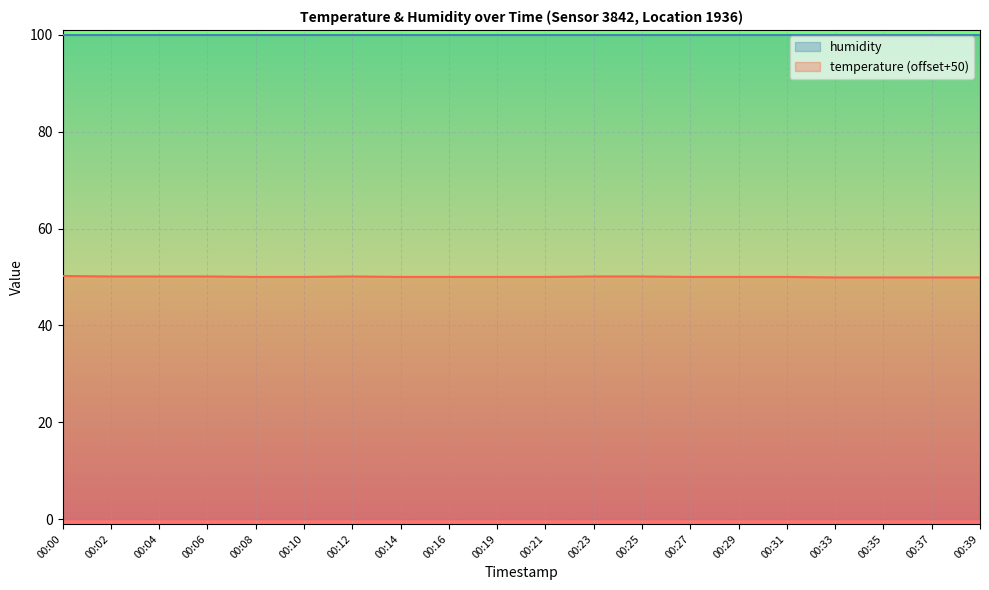

Which category has the highest value across all series?

00:00